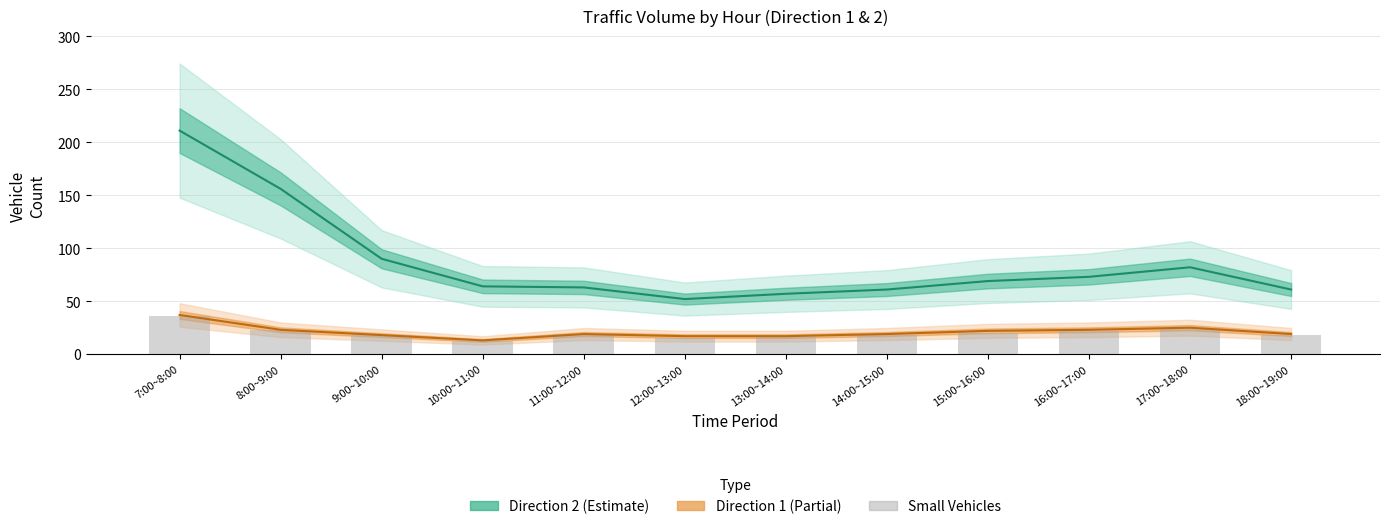

How many data points in Direction 1 Small are above 19?

5